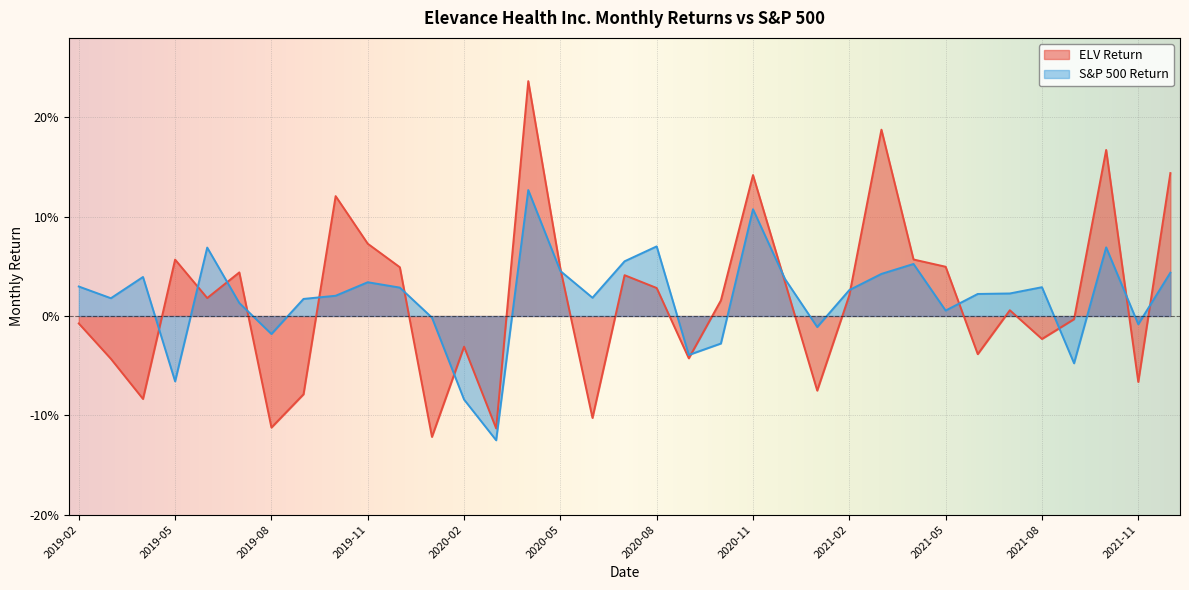

True or false: S&P 500 Return has more than 0 points higher than both neighbors.

True